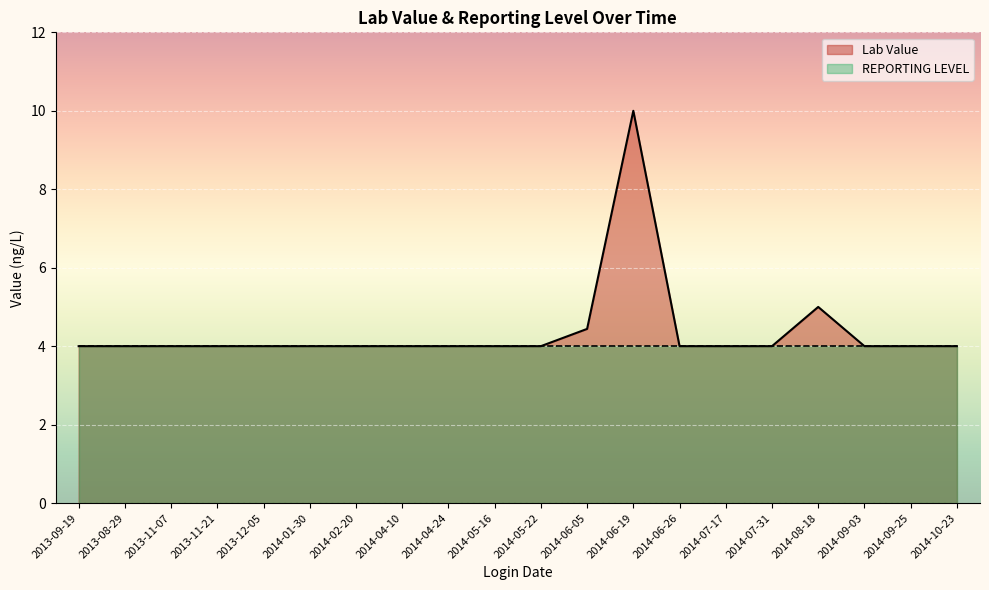

Reading left to right, list all the values displayed in this chart.

2013-09-19=4.0	2013-08-29=4.0	2013-11-07=4.0	2013-11-21=4.0	2013-12-05=4.0	2014-01-30=4.0	2014-02-20=4.0	2014-04-10=4.0	2014-04-24=4.0	2014-05-16=4.0	2014-05-22=4.0	2014-06-05=4.4	2014-06-19=10.0	2014-06-26=4.0	2014-07-17=4.0	2014-07-31=4.0	2014-08-18=5.0	2014-09-03=4.0	2014-09-25=4.0	2014-10-23=4.0